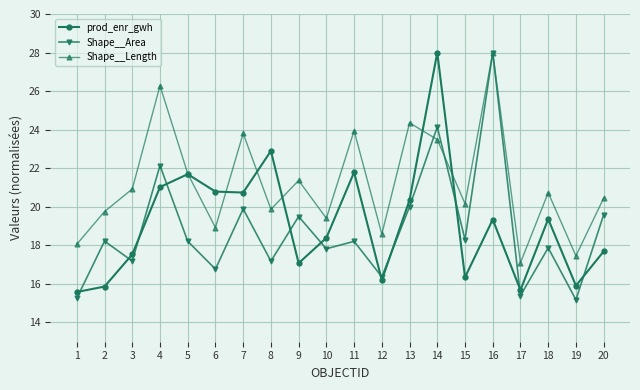

What is the average value of the Shape__Length series?

21.2